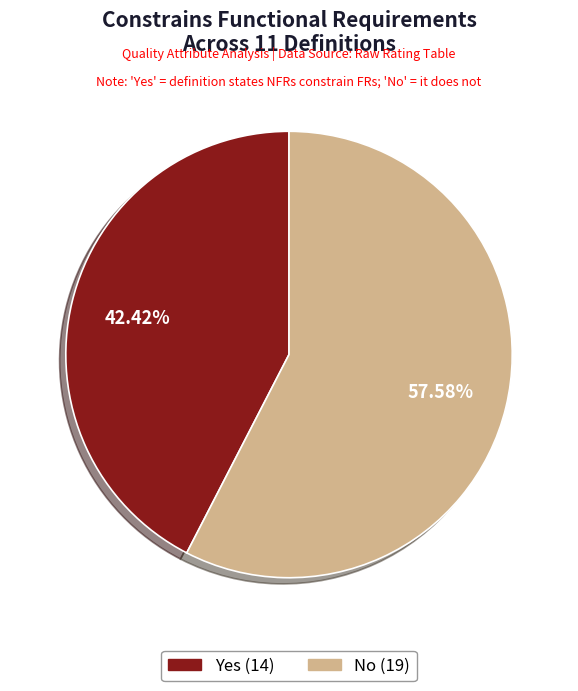

Is there any slice that represents more than half of the pie?

Yes